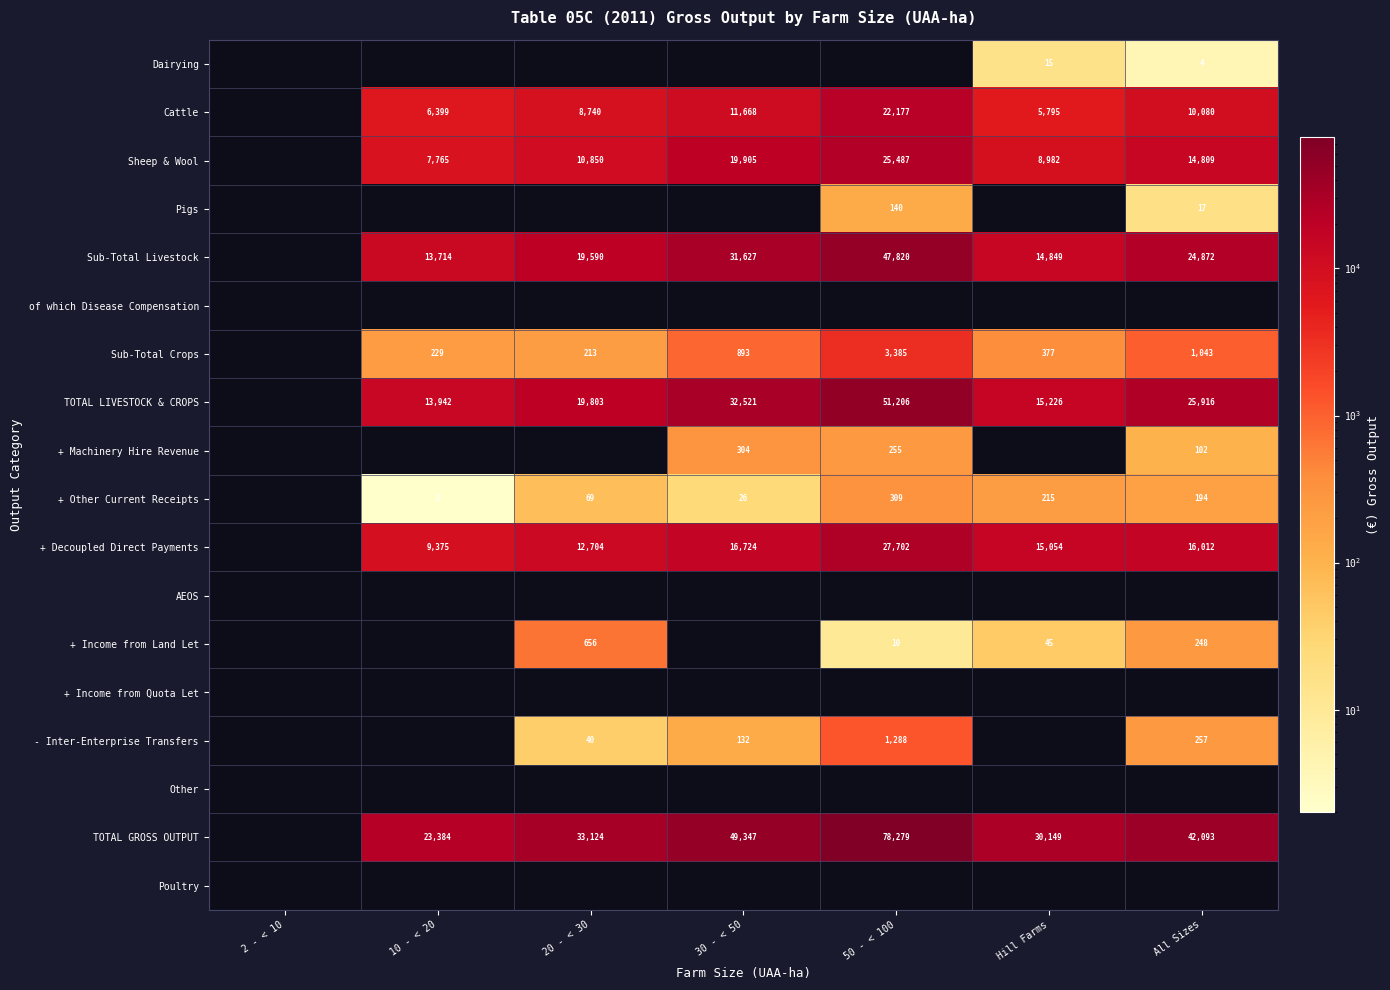

At which category does the chart reach its minimum across all series?

10 - < 20